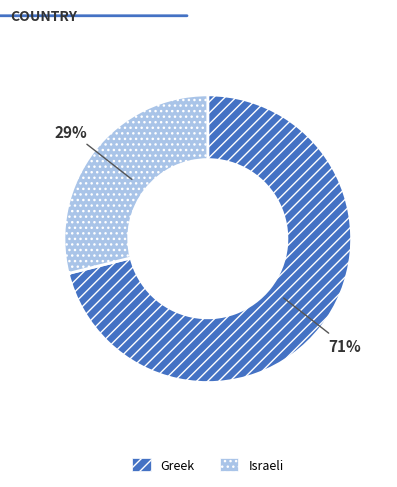

Rank the categories by value from lowest to highest.

Israeli, Greek